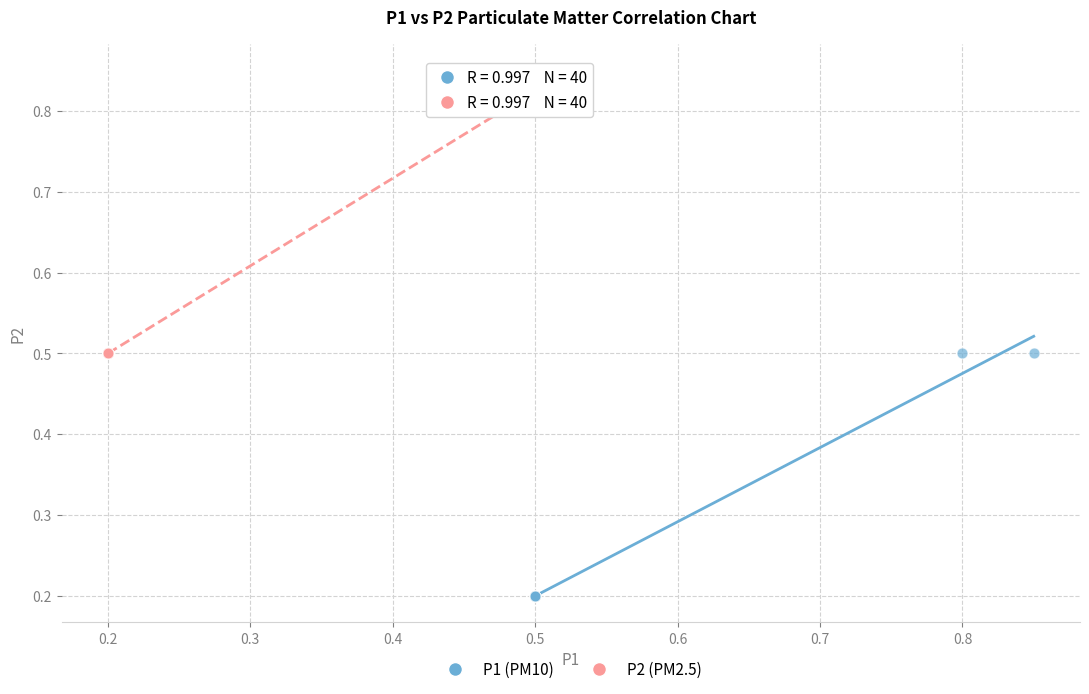

Which series reaches the minimum Y coordinate?

P1 (PM10)